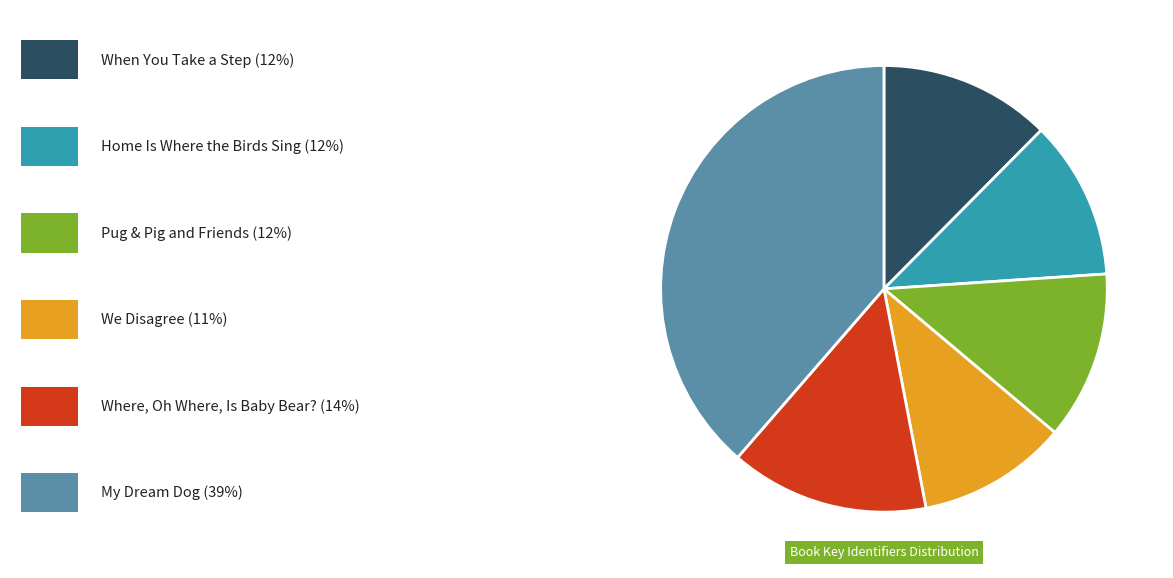

Is there a majority slice in this chart?

No